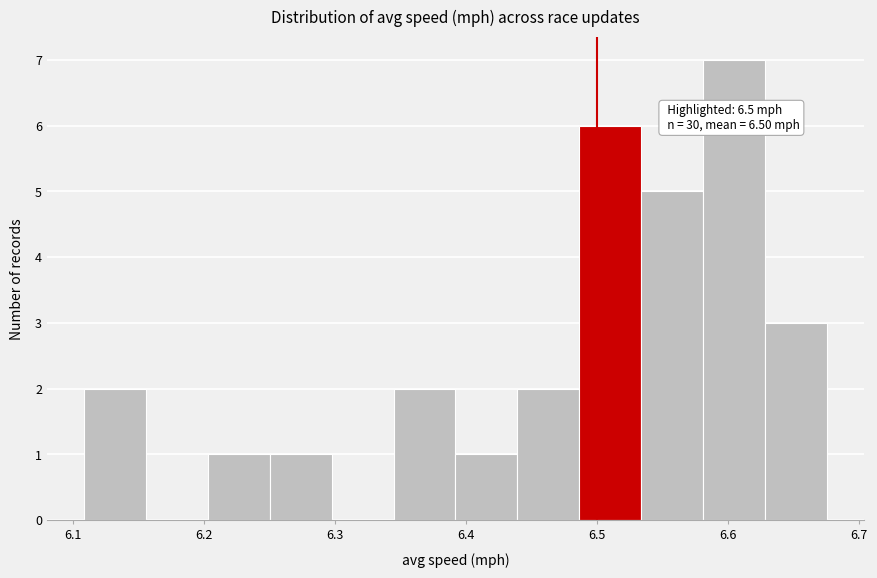

Over which range of the x-axis is the bar tallest?

6.58 to 6.63